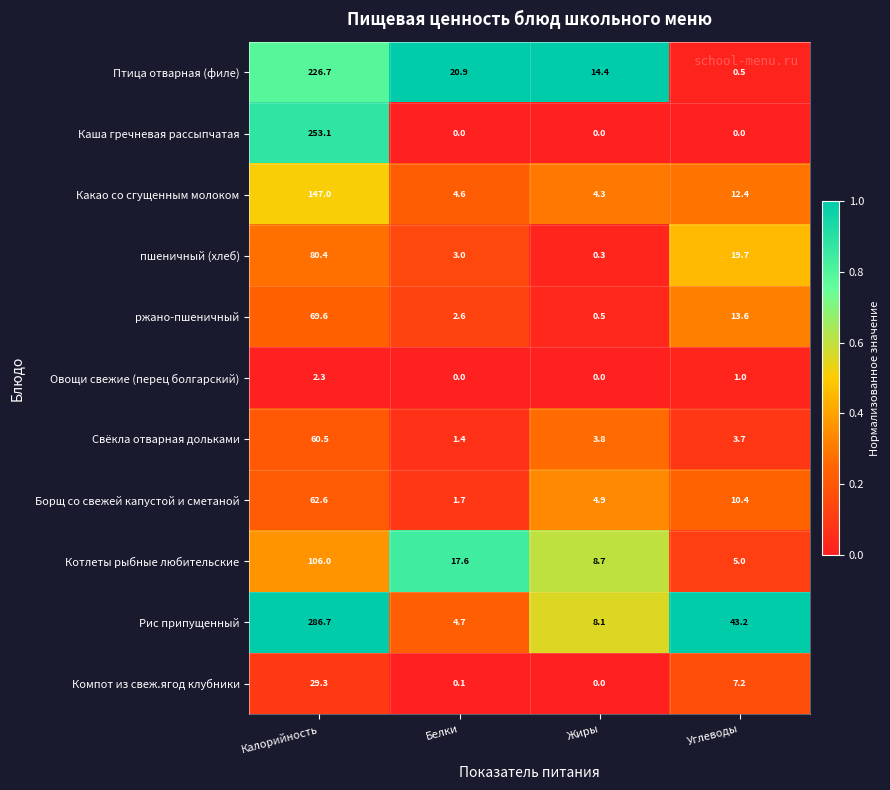

At which label does ржано-пшеничный reach its peak?

Калорийность